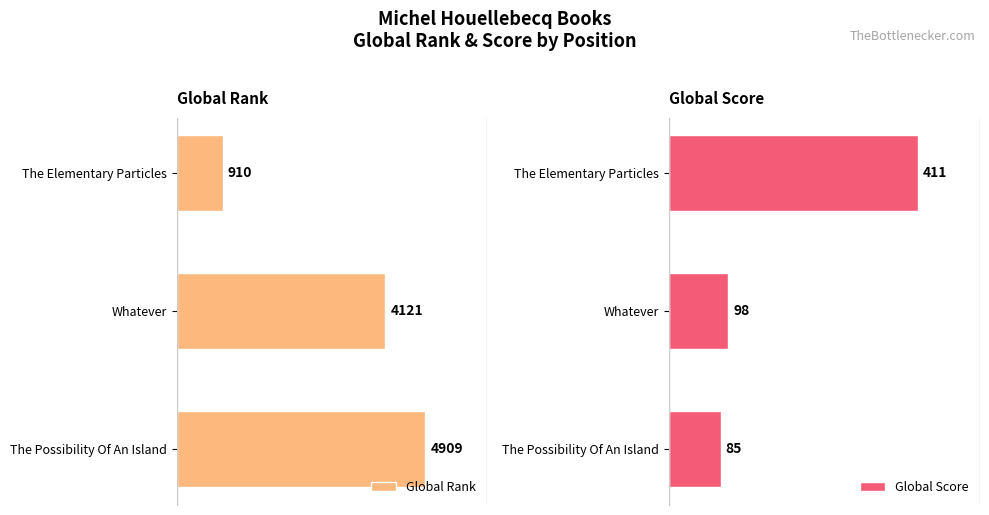

Which category has the highest value in the Global Rank series?

The Possibility Of An Island